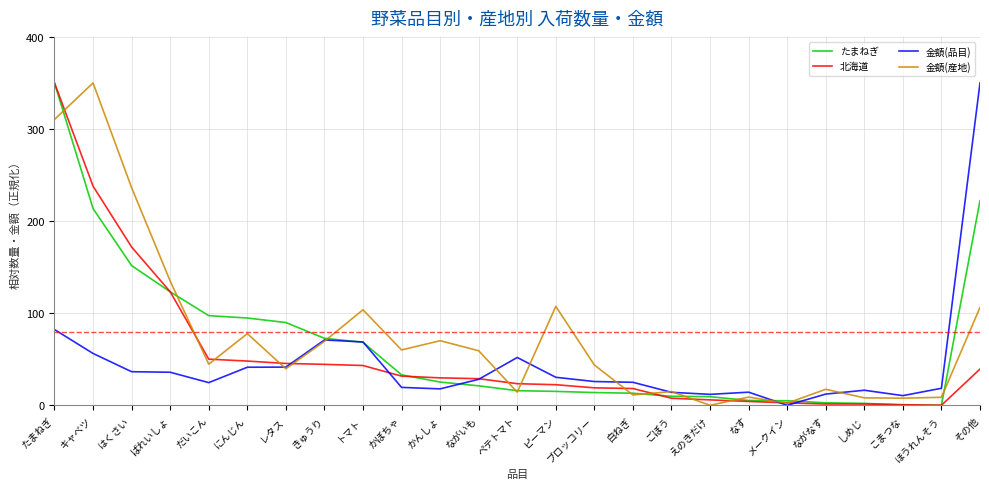

At which category does 金額(産地) reach its first local peak?

キャベツ